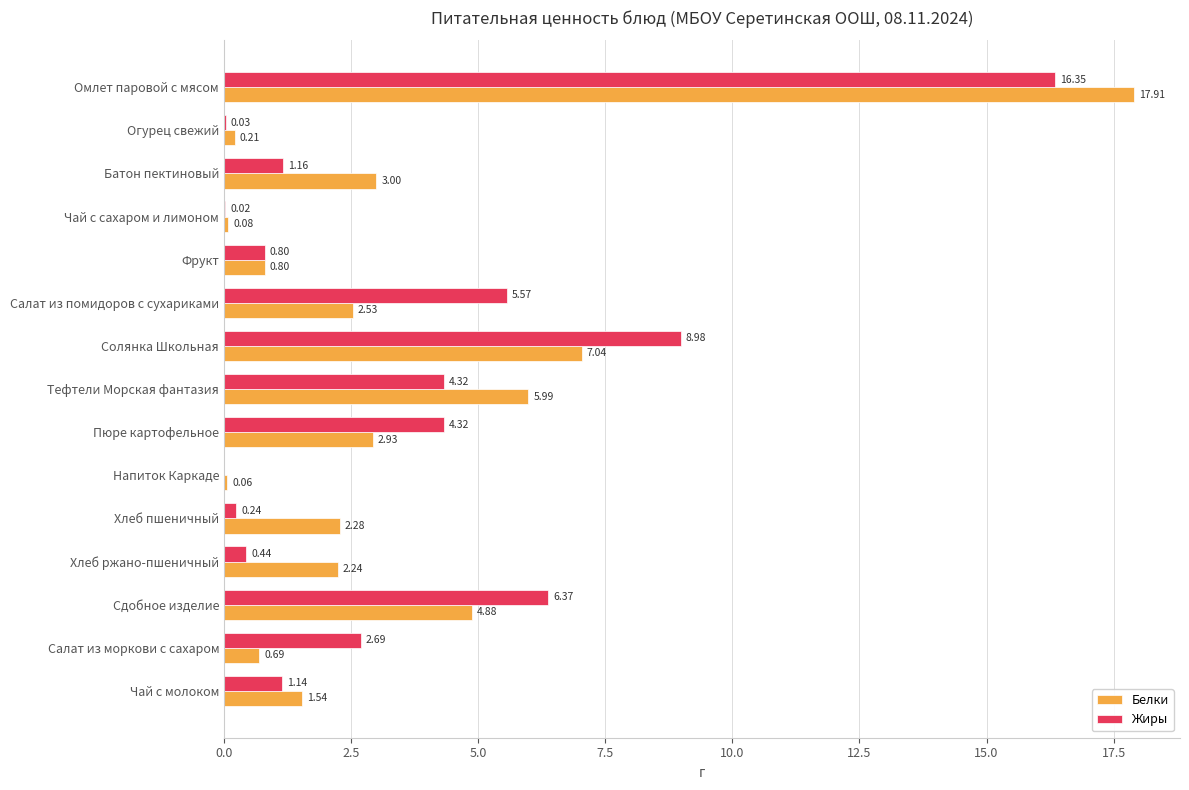

At which category does the chart reach its peak across all series?

Омлет паровой с мясом